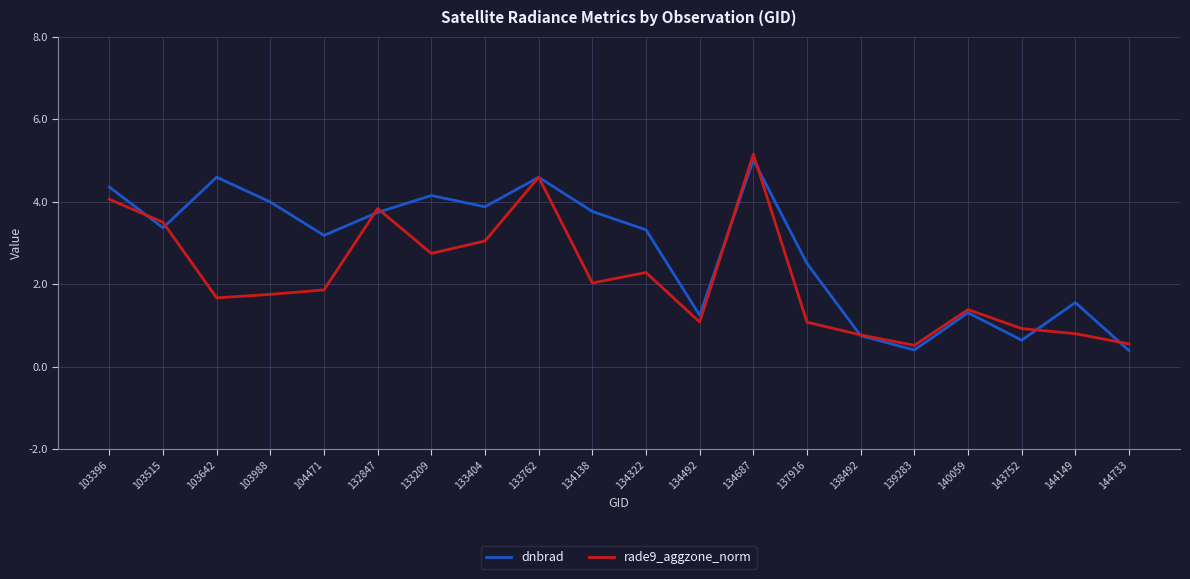

At 104471, list the series in order from largest to smallest.

dnbrad, rade9_aggzone_norm